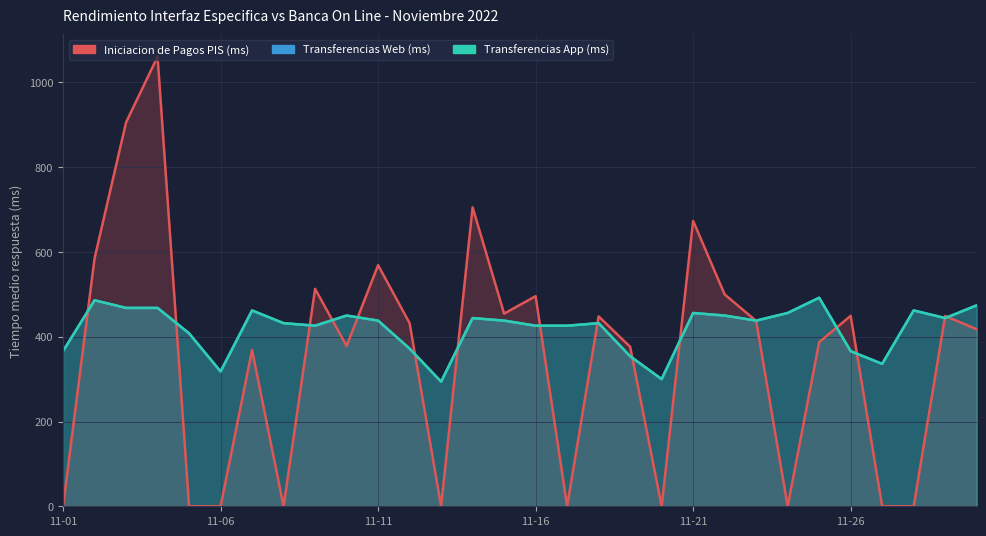

What is the sum of all Iniciacion de Pagos PIS (ms) values?

10605.8